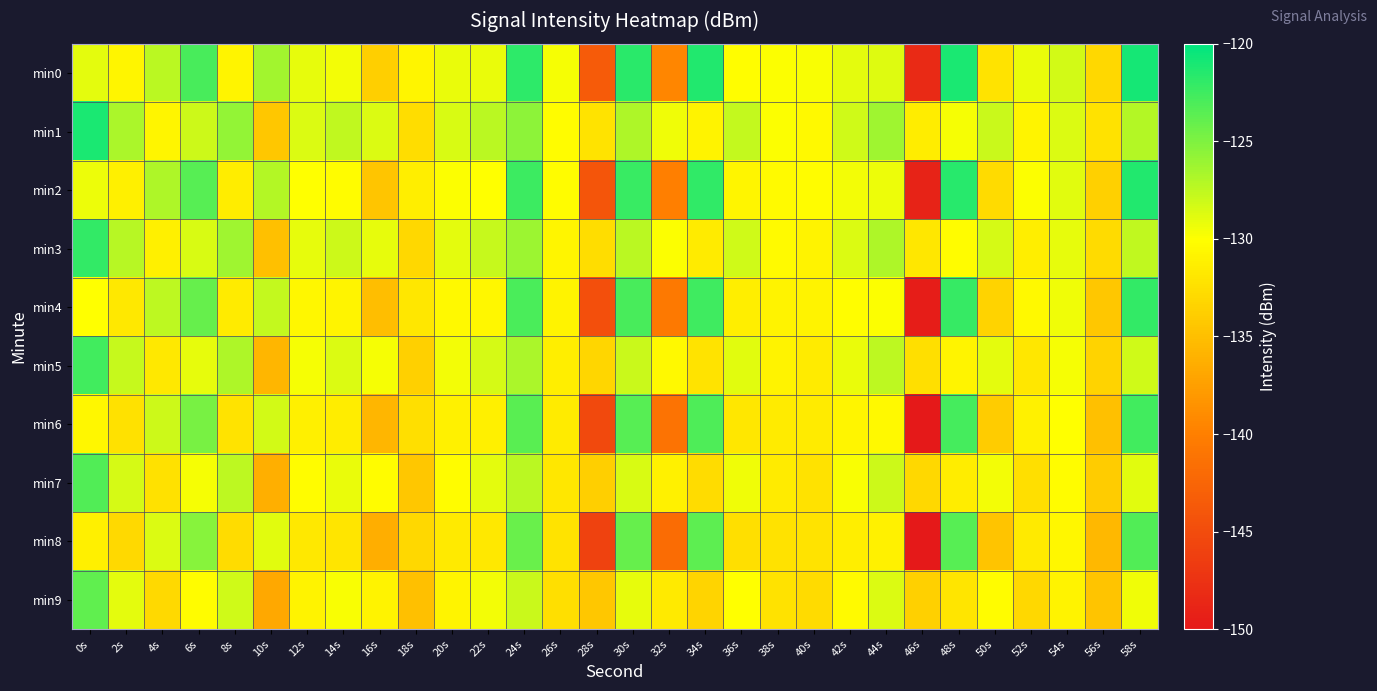

Reading left to right, extract all data points from this chart.

min0: 0s=-129.0	2s=-130.7	4s=-127.3	6s=-122.8	8s=-130.9	10s=-126.4	12s=-129.1	14s=-129.5	16s=-133.8	18s=-130.7	20s=-129.2	22s=-129.2	24s=-121.8	26s=-129.7	28s=-143.5	30s=-121.8	32s=-139.4	34s=-121.3	36s=-130.1	38s=-129.9	40s=-129.8	42s=-128.9	44s=-128.8	46s=-148.3	48s=-121.1	50s=-132.2	52s=-129.3	54s=-128.2	56s=-133.1	58s=-120.9
min1: 0s=-121.1	2s=-126.7	4s=-130.7	6s=-128.0	8s=-125.8	10s=-134.4	12s=-128.6	14s=-127.5	16s=-128.6	18s=-132.6	20s=-128.5	22s=-127.3	24s=-125.6	26s=-130.2	28s=-132.1	30s=-126.8	32s=-129.4	34s=-131.0	36s=-127.7	38s=-129.9	40s=-130.5	42s=-128.1	44s=-126.3	46s=-131.4	48s=-129.7	50s=-127.9	52s=-130.8	54s=-128.6	56s=-132.3	58s=-127.1
min2: 0s=-129.3	2s=-131.2	4s=-126.8	6s=-123.5	8s=-131.4	10s=-127.1	12s=-130.0	14s=-130.2	16s=-134.5	18s=-131.3	20s=-129.9	22s=-130.0	24s=-122.4	26s=-130.3	28s=-144.1	30s=-122.3	32s=-140.0	34s=-121.9	36s=-130.7	38s=-130.4	40s=-130.3	42s=-129.5	44s=-129.3	46s=-149.0	48s=-121.6	50s=-132.8	52s=-129.9	54s=-128.8	56s=-133.7	58s=-121.4
min3: 0s=-122.0	2s=-127.2	4s=-131.2	6s=-128.5	8s=-126.3	10s=-135.0	12s=-129.1	14s=-128.0	16s=-129.1	18s=-133.1	20s=-129.0	22s=-127.8	24s=-126.1	26s=-130.7	28s=-132.6	30s=-127.3	32s=-129.9	34s=-131.5	36s=-128.2	38s=-130.4	40s=-131.0	42s=-128.6	44s=-126.8	46s=-131.9	48s=-130.2	50s=-128.4	52s=-131.3	54s=-129.1	56s=-132.8	58s=-127.6
min4: 0s=-130.0	2s=-131.8	4s=-127.4	6s=-124.1	8s=-131.5	10s=-127.7	12s=-130.6	14s=-130.8	16s=-135.1	18s=-131.9	20s=-130.5	22s=-130.6	24s=-123.0	26s=-130.9	28s=-144.7	30s=-122.9	32s=-140.6	34s=-122.5	36s=-131.3	38s=-131.0	40s=-130.9	42s=-130.1	44s=-129.9	46s=-149.6	48s=-122.2	50s=-133.4	52s=-130.5	54s=-129.4	56s=-134.3	58s=-122.0
min5: 0s=-122.6	2s=-127.8	4s=-131.8	6s=-129.1	8s=-126.9	10s=-135.6	12s=-129.7	14s=-128.6	16s=-129.7	18s=-133.7	20s=-129.6	22s=-128.4	24s=-126.7	26s=-131.3	28s=-133.2	30s=-127.9	32s=-130.5	34s=-132.1	36s=-128.8	38s=-131.0	40s=-131.6	42s=-129.2	44s=-127.4	46s=-132.5	48s=-130.8	50s=-129.0	52s=-131.9	54s=-129.7	56s=-133.4	58s=-128.2
min6: 0s=-130.6	2s=-132.4	4s=-128.0	6s=-124.7	8s=-132.1	10s=-128.3	12s=-131.2	14s=-131.4	16s=-135.7	18s=-132.5	20s=-131.1	22s=-131.2	24s=-123.6	26s=-131.5	28s=-145.3	30s=-123.5	32s=-141.2	34s=-123.1	36s=-131.9	38s=-131.6	40s=-131.5	42s=-130.7	44s=-130.5	46s=-150.2	48s=-122.8	50s=-134.0	52s=-131.1	54s=-130.0	56s=-134.9	58s=-122.6
min7: 0s=-123.2	2s=-128.4	4s=-132.4	6s=-129.7	8s=-127.5	10s=-136.2	12s=-130.3	14s=-129.2	16s=-130.3	18s=-134.3	20s=-130.2	22s=-129.0	24s=-127.3	26s=-131.9	28s=-133.8	30s=-128.5	32s=-131.1	34s=-132.7	36s=-129.4	38s=-131.6	40s=-132.2	42s=-129.8	44s=-128.0	46s=-133.1	48s=-131.4	50s=-129.6	52s=-132.5	54s=-130.3	56s=-134.0	58s=-128.8
min8: 0s=-131.2	2s=-133.0	4s=-128.6	6s=-125.3	8s=-132.7	10s=-128.9	12s=-131.8	14s=-132.0	16s=-136.3	18s=-133.1	20s=-131.7	22s=-131.8	24s=-124.2	26s=-132.1	28s=-145.9	30s=-124.1	32s=-141.8	34s=-123.7	36s=-132.5	38s=-132.2	40s=-132.1	42s=-131.3	44s=-131.1	46s=-150.8	48s=-123.4	50s=-134.6	52s=-131.7	54s=-130.6	56s=-135.5	58s=-123.2
min9: 0s=-123.8	2s=-129.0	4s=-133.0	6s=-130.3	8s=-128.1	10s=-136.8	12s=-130.9	14s=-129.8	16s=-130.9	18s=-134.9	20s=-130.8	22s=-129.6	24s=-127.9	26s=-132.5	28s=-134.4	30s=-129.1	32s=-131.7	34s=-133.3	36s=-130.0	38s=-132.2	40s=-132.8	42s=-130.4	44s=-128.6	46s=-133.7	48s=-132.0	50s=-130.2	52s=-133.1	54s=-130.9	56s=-134.6	58s=-129.4